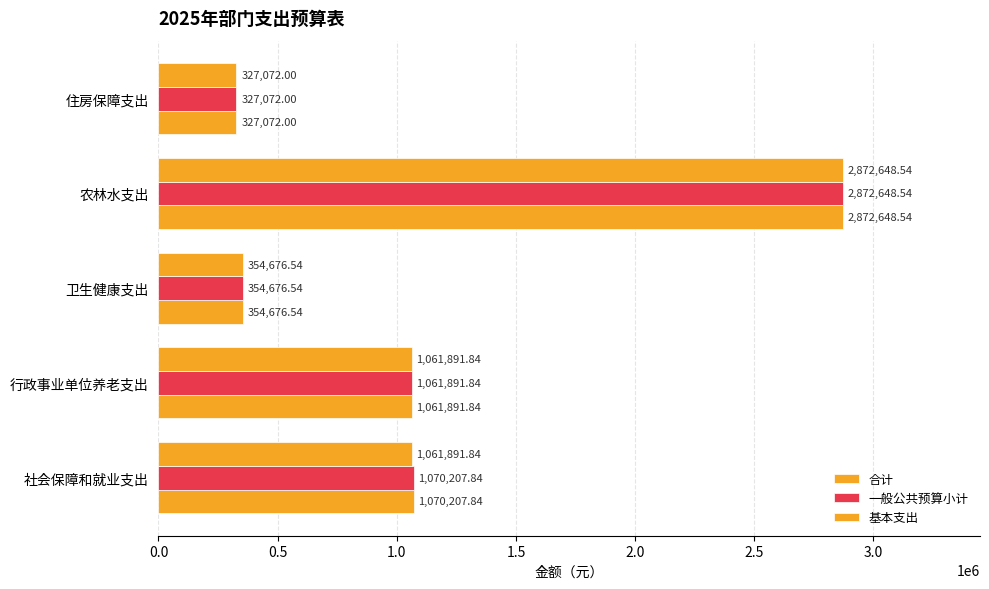

What is the difference between the maximum and minimum values in the 基本支出 series?

2545576.5